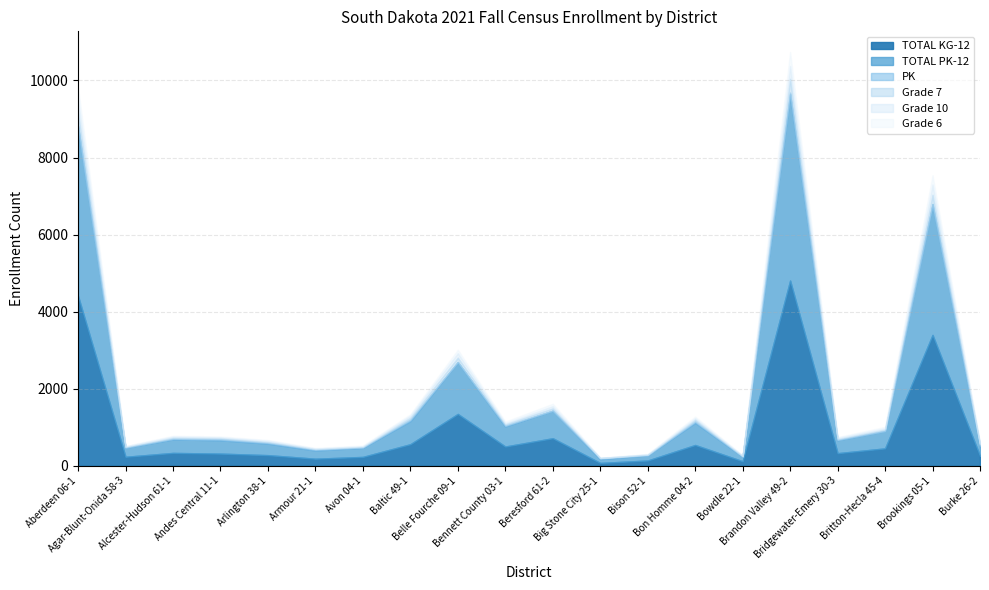

Which series has the widest spread of values?

TOTAL PK-12